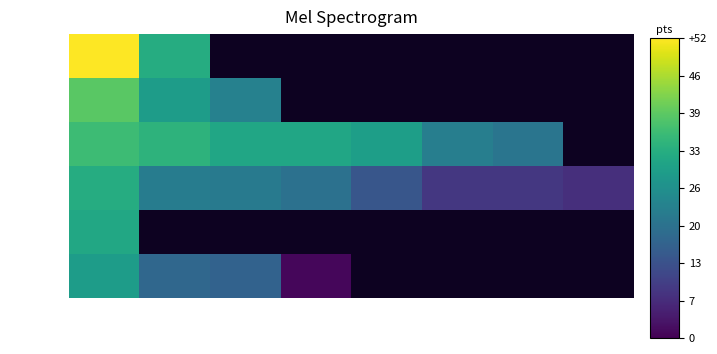

Is it true that СОШ № 8 equals 17.5 at Участник 2?

True